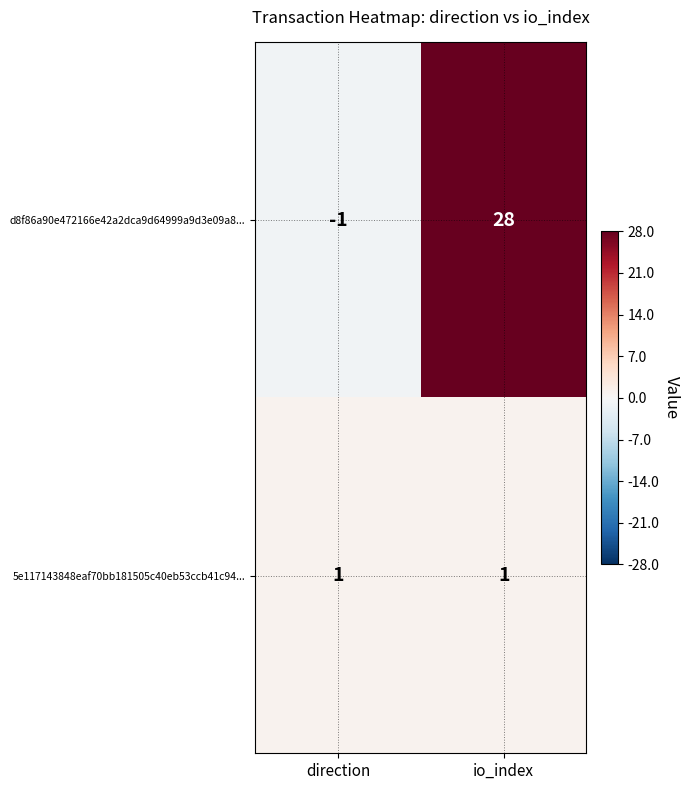

Reading left to right, what are all the values shown in this chart?

d8f86a90e472166e42a2dca9d64999a9d3e09a8...: -1	28
5e117143848eaf70bb181505c40eb53ccb41c94...: 1	1